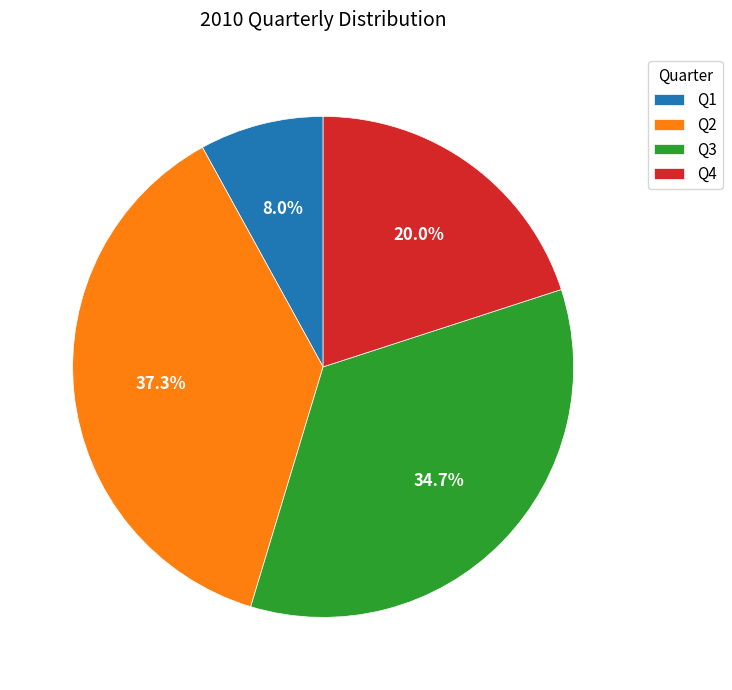

What is the smallest slice in the pie chart?

Q1